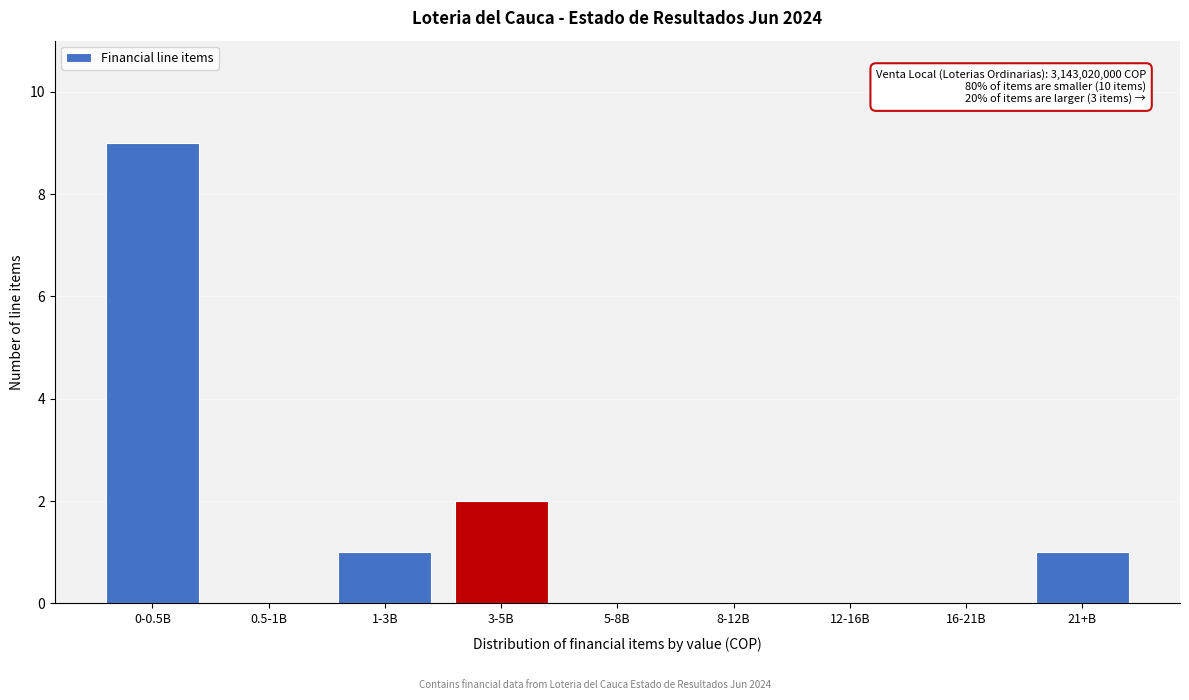

Reading right to left, list all the values displayed in this chart.

21+B=1	16-21B=0	12-16B=0	8-12B=0	5-8B=0	3-5B=2	1-3B=1	0.5-1B=0	0-0.5B=9